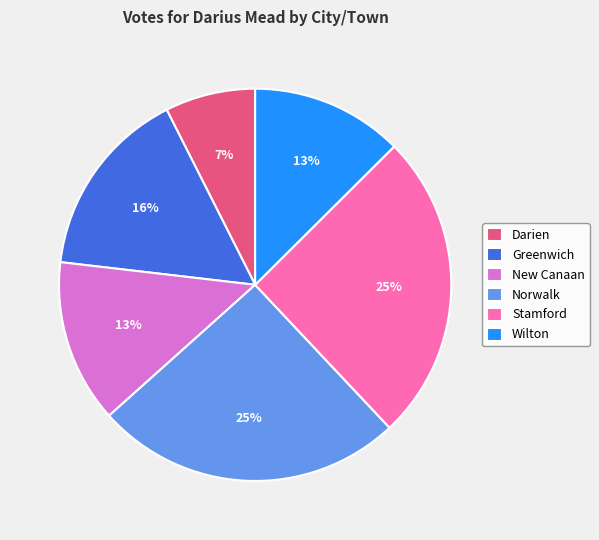

The Greenwich slice represents 16% of the pie. True or false?

True